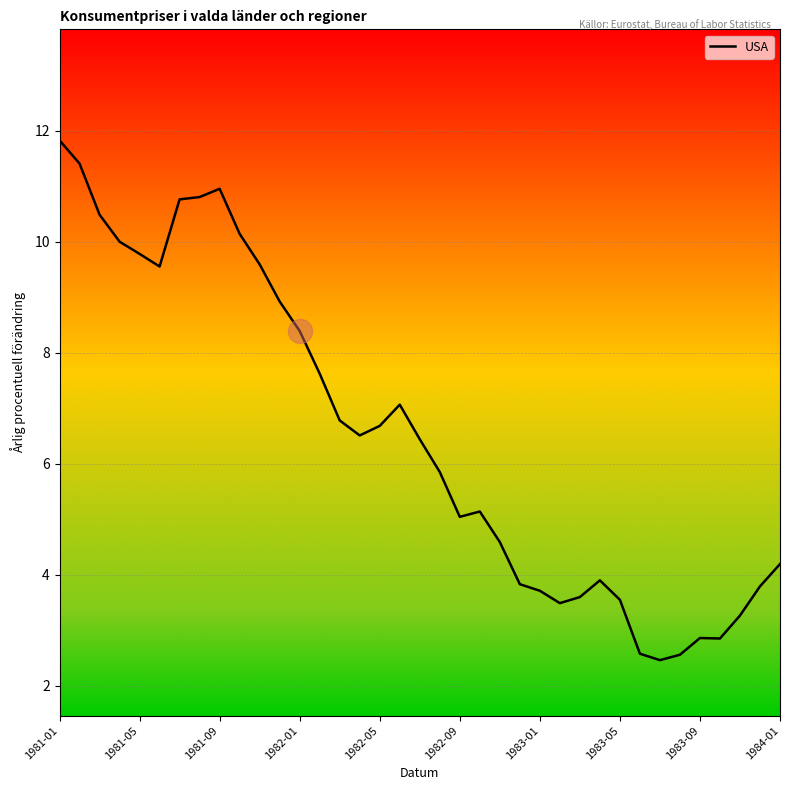

What is the difference between the maximum and minimum values?

9.4